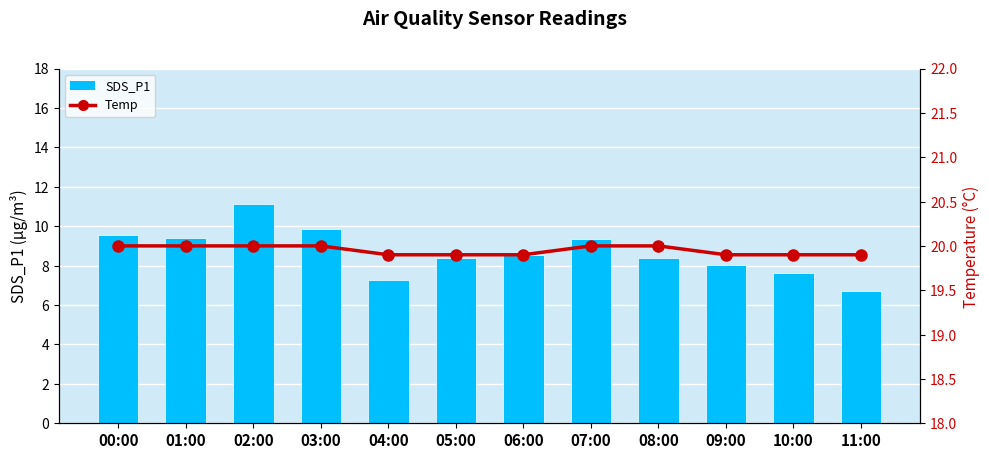

Reading left to right, transcribe all the data shown in this chart.

SDS_P1: 00:00=9.6	01:00=9.4	02:00=11.1	03:00=9.9	04:00=7.2	05:00=8.4	06:00=8.5	07:00=9.3	08:00=8.4	09:00=8.1	10:00=7.6	11:00=6.7
Temp: 00:00=20.0	01:00=20.0	02:00=20.0	03:00=20.0	04:00=19.9	05:00=19.9	06:00=19.9	07:00=20.0	08:00=20.0	09:00=19.9	10:00=19.9	11:00=19.9